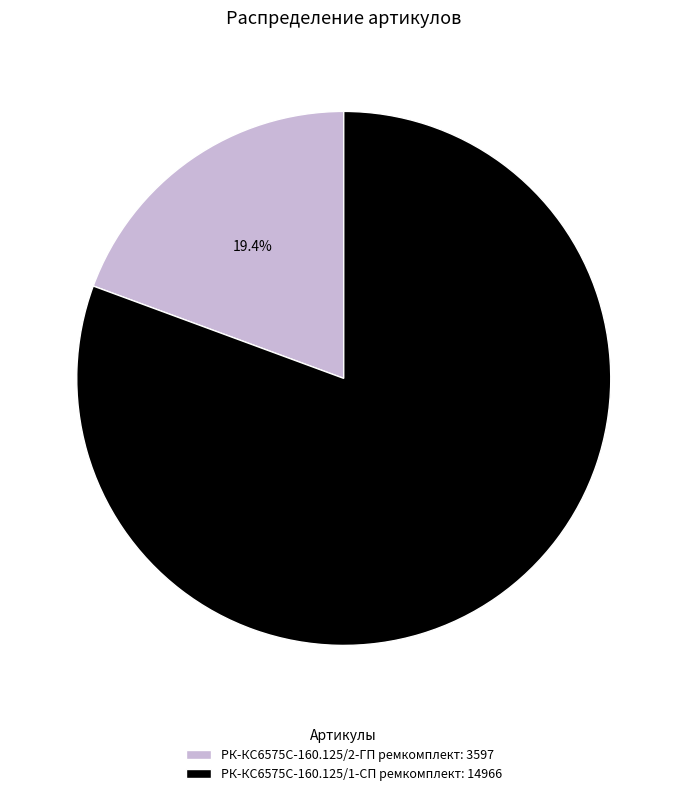

What is the smallest slice in the pie chart?

РК-КС6575С-160.125/2-ГП ремкомплект